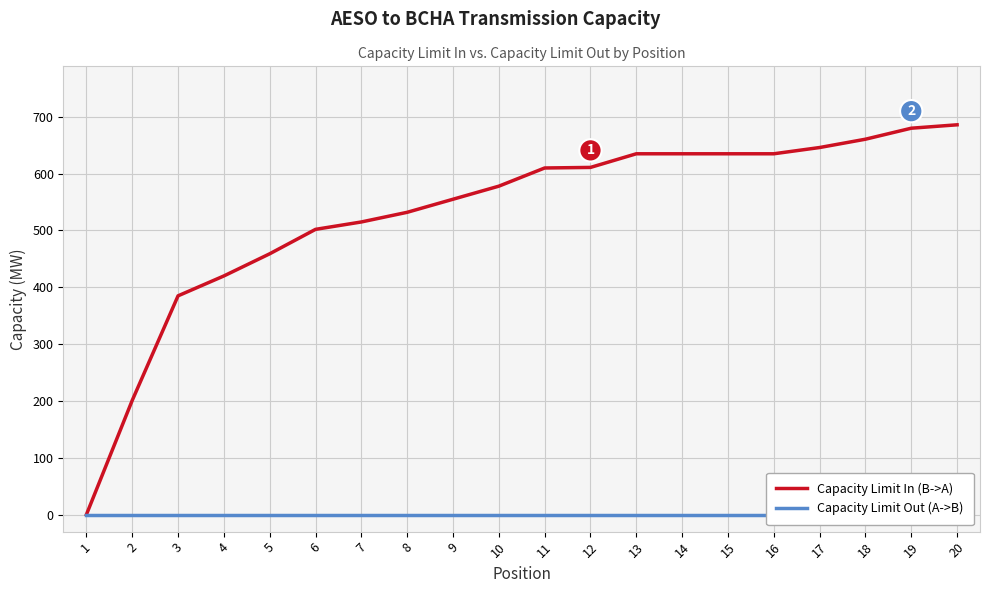

Which category has the highest value across all series?

20